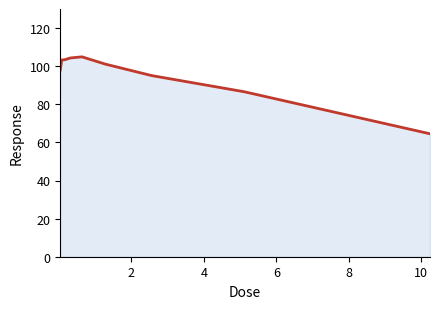

What is the difference between the maximum and minimum values?

40.4